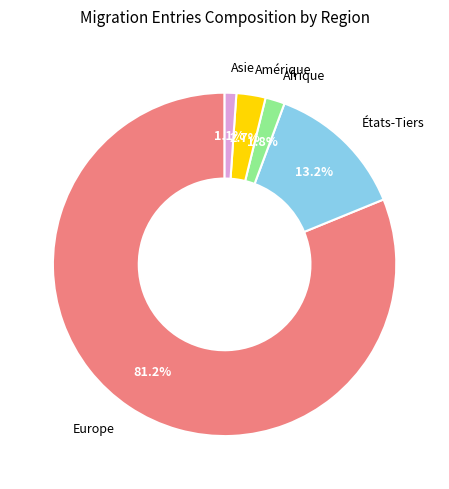

What percentage is NOT represented by États-Tiers?

86.8%